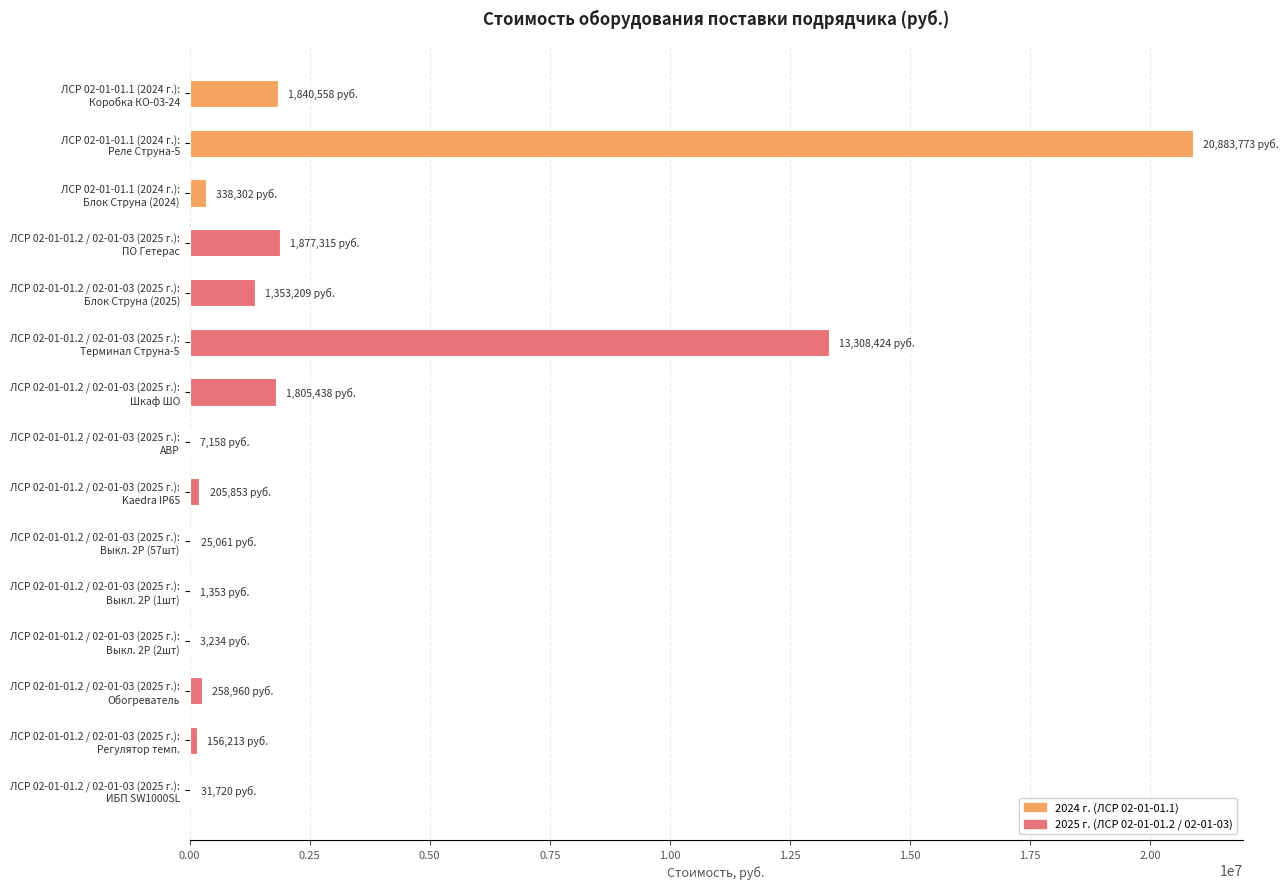

What is the sum of all values?

42096570.8